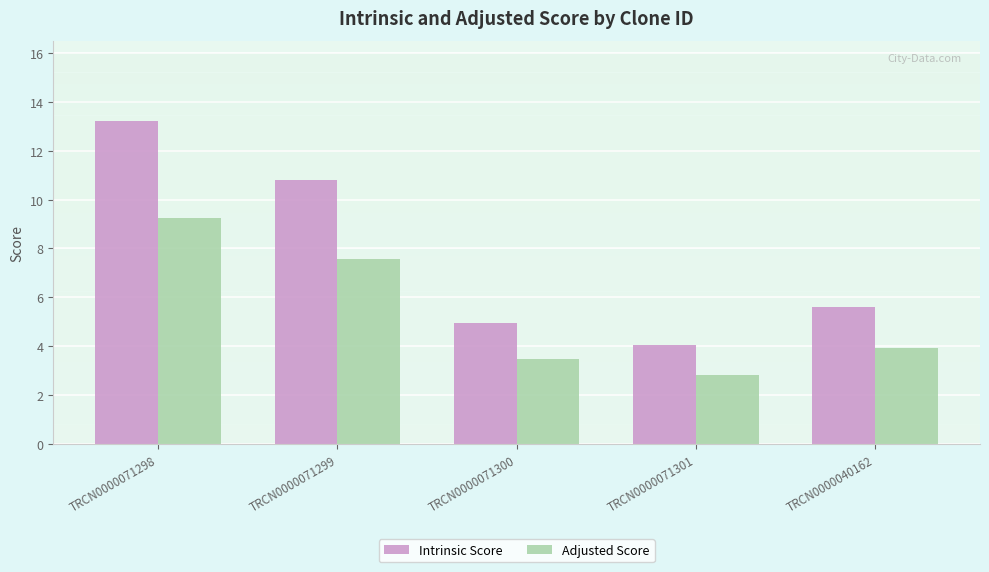

The Adjusted Score series shows 3.9 at TRCN0000040162. True or false?

True